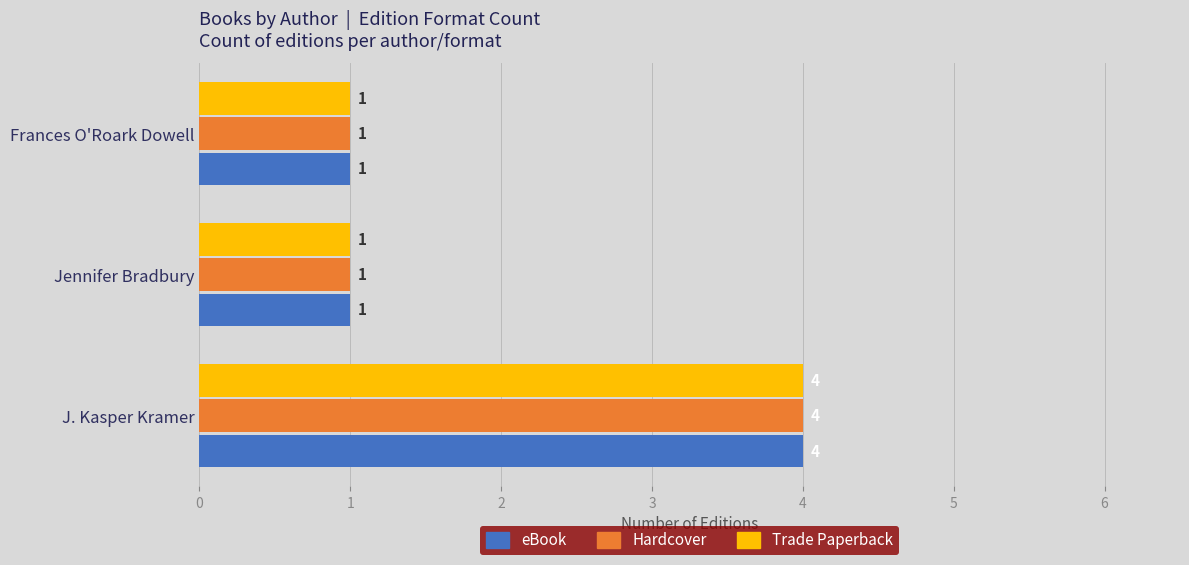

How many Trade Paperback values are between 1 and 4?

3